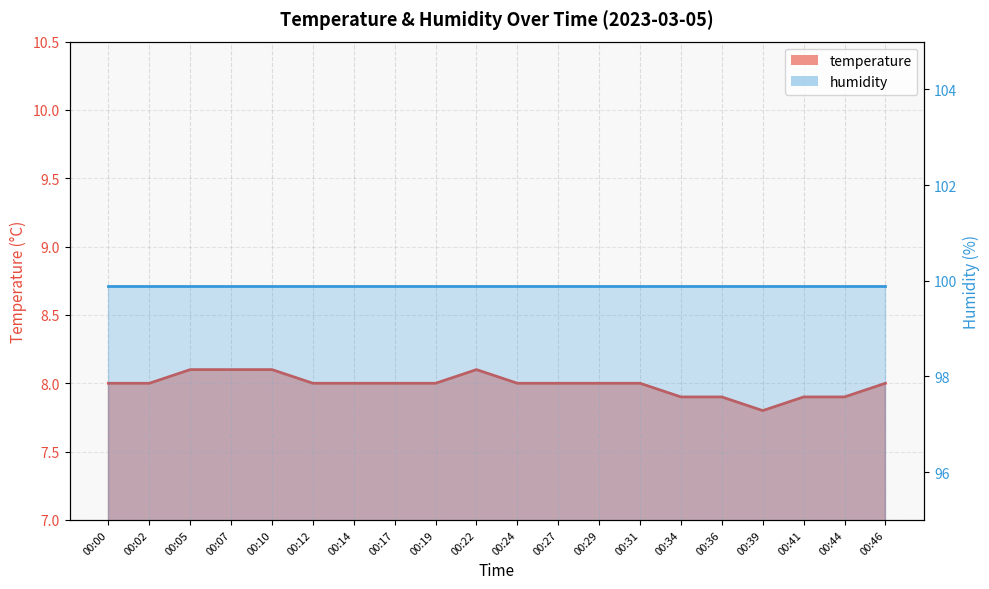

Reading left to right, what are all the values shown in this chart?

8.0	8.0	8.1	8.1	8.1	8.0	8.0	8.0	8.0	8.1	8.0	8.0	8.0	8.0	7.9	7.9	7.8	7.9	7.9	8.0